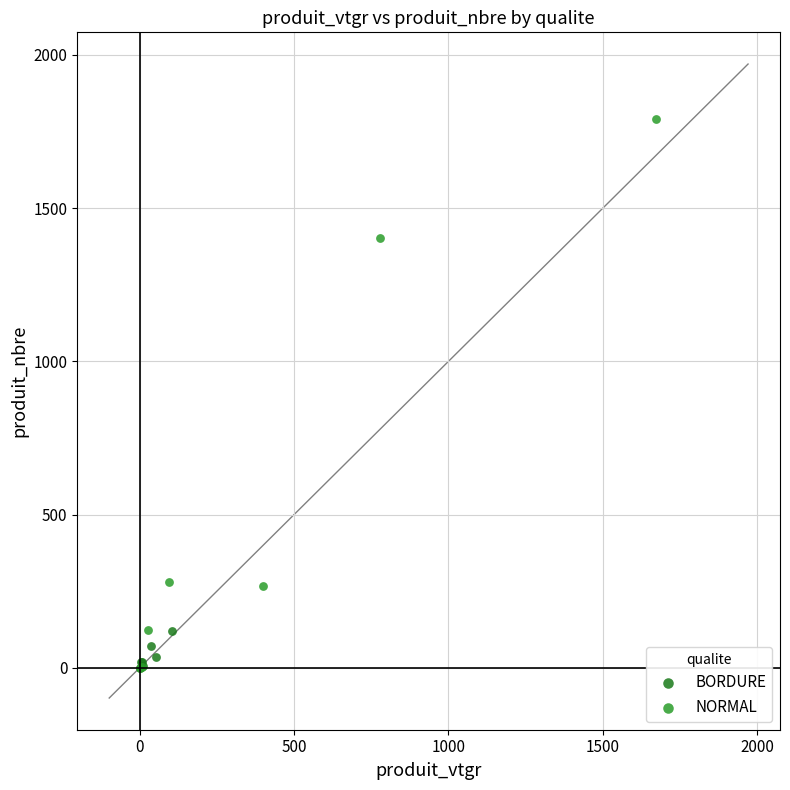

What are all the series names shown in the legend?

BORDURE, NORMAL